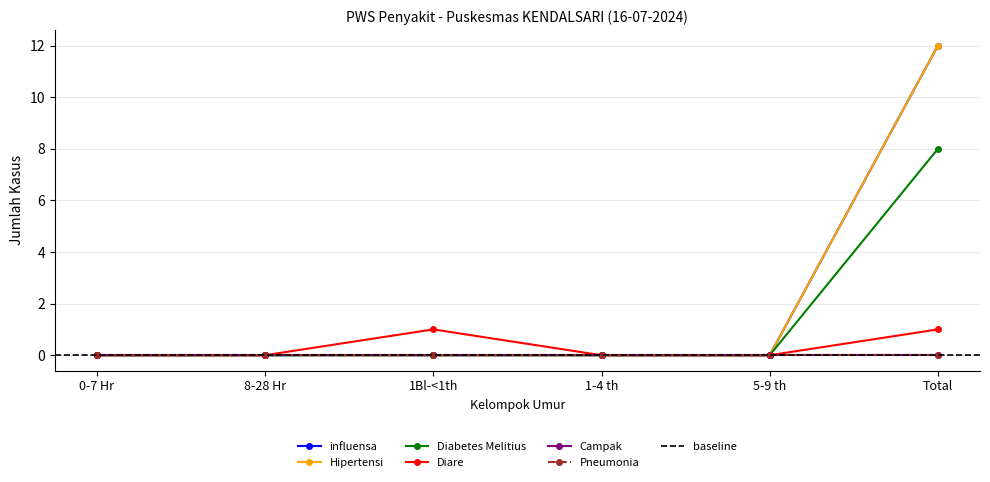

What is the label of the 2nd point from the left?

8-28 Hr